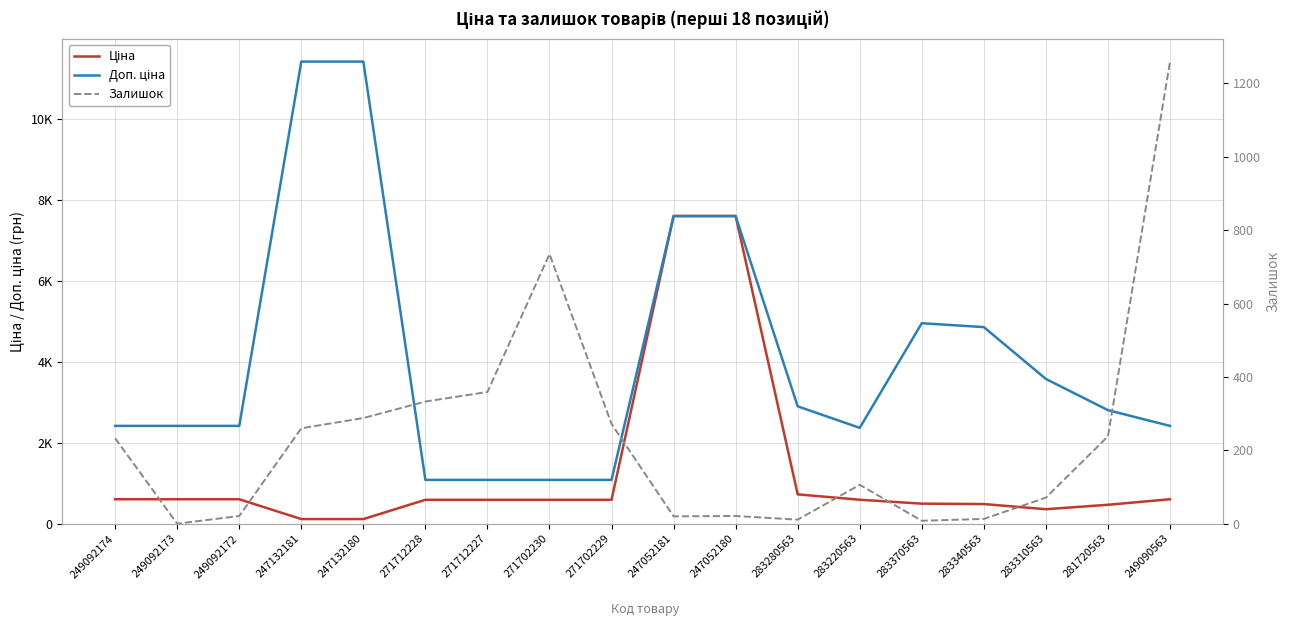

True or false: Доп. ціна and Ціна cross at least once.

False